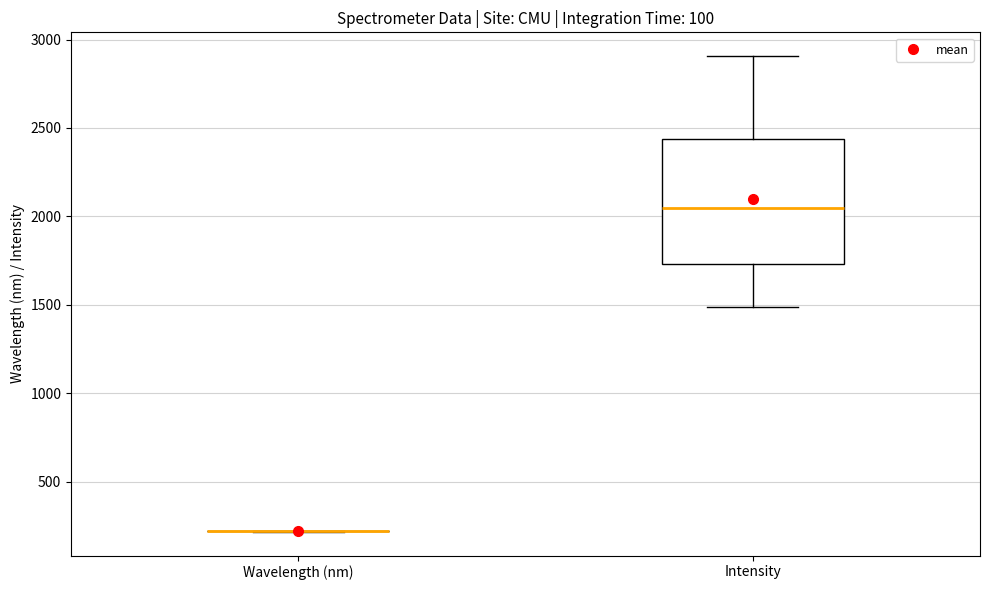

Comparing the boxes themselves (not the whiskers), which one is the tallest?

Intensity